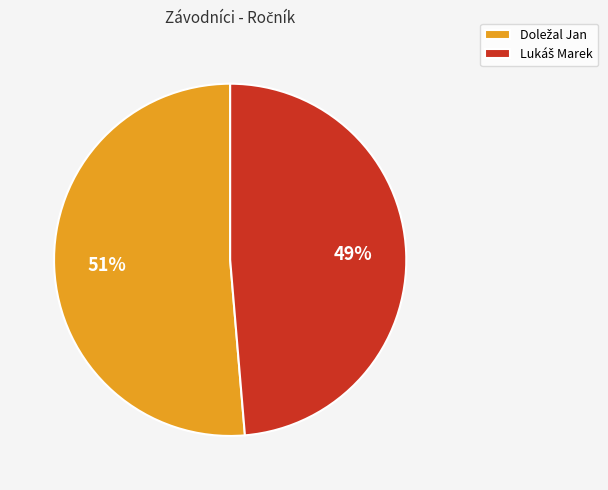

To the nearest percent, what is the average slice percentage?

50%